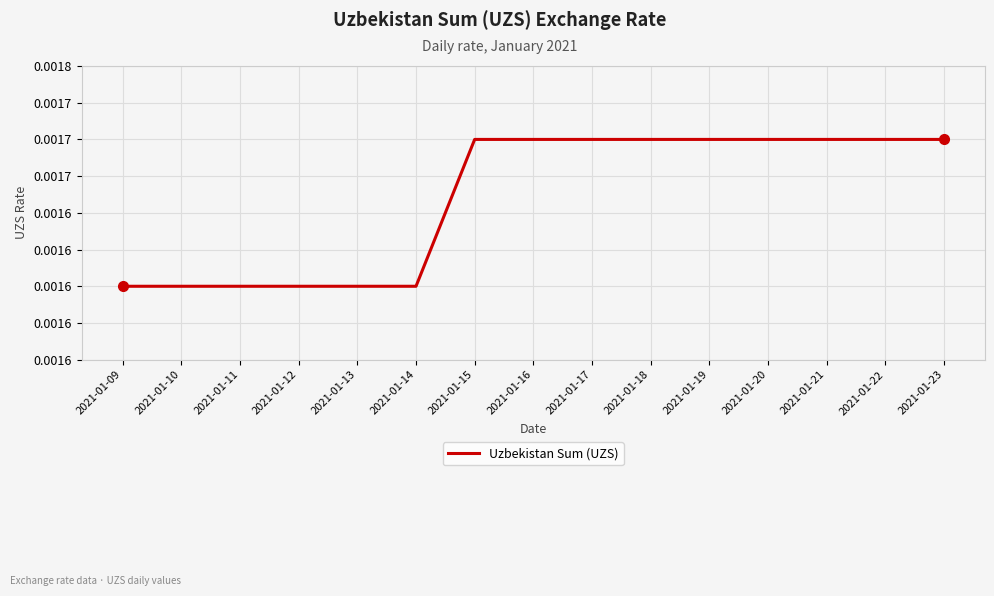

Does the chart display data point markers on the line(s)?

No